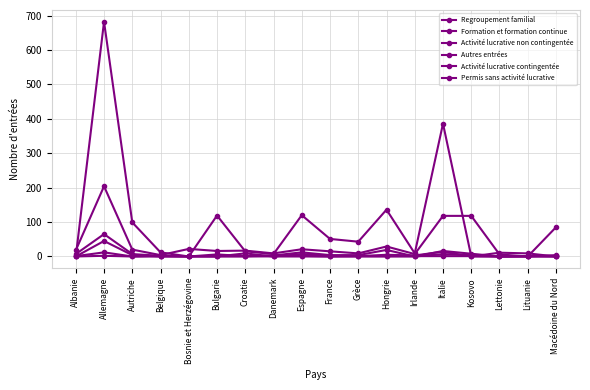

What is the sum of the Regroupement familial values at Autriche and Croatie?

37